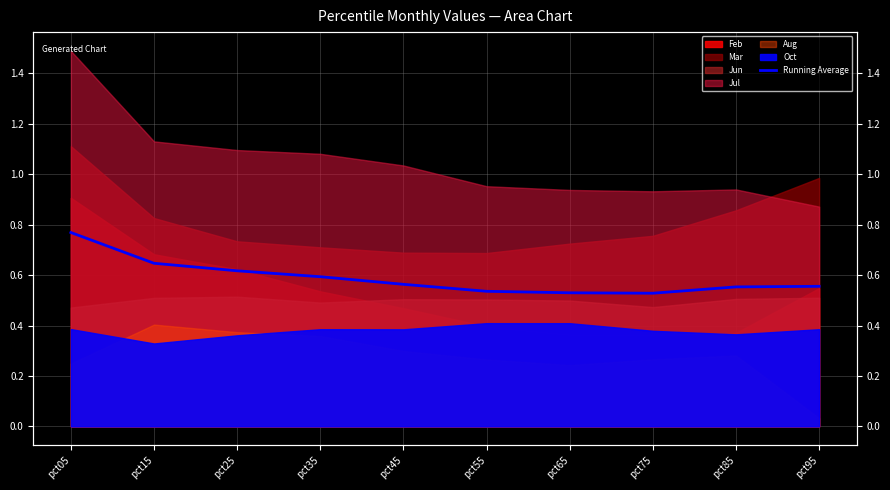

Does the chart display data point markers on the line(s)?

No